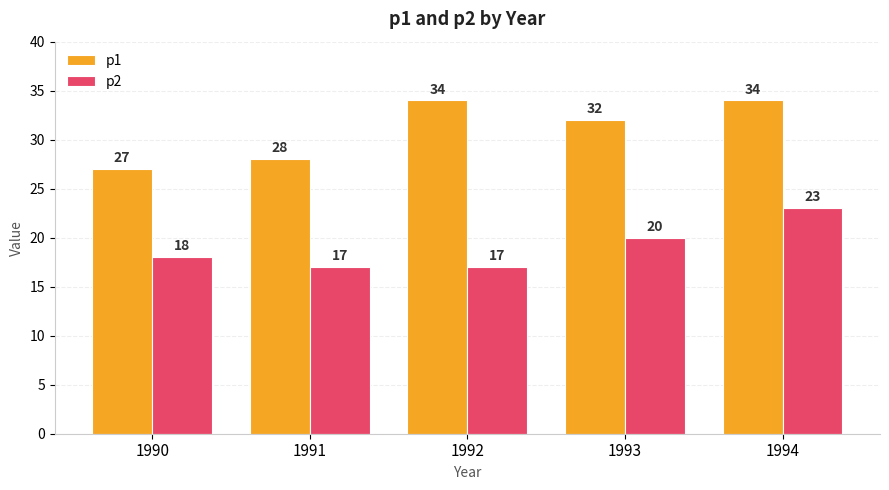

How many bars are there in total?

10